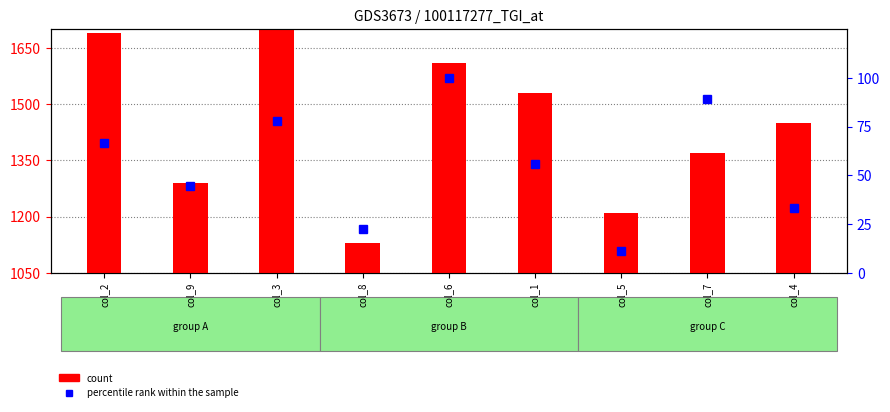

What is the difference between the highest and lowest values at col_1?

1474.4